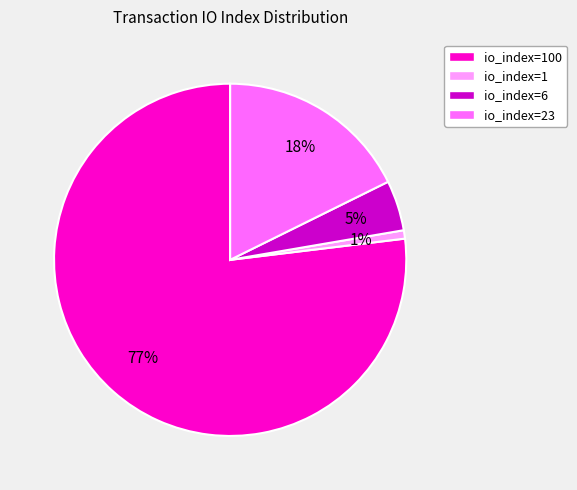

Is there a majority slice in this chart?

Yes